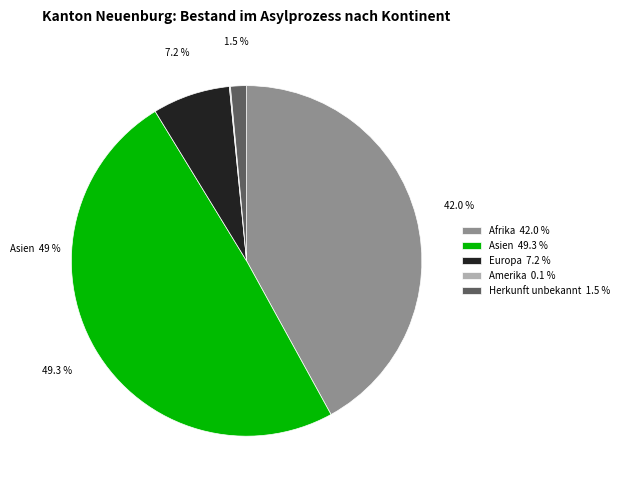

Which slice is the largest?

Asien 49.3 %